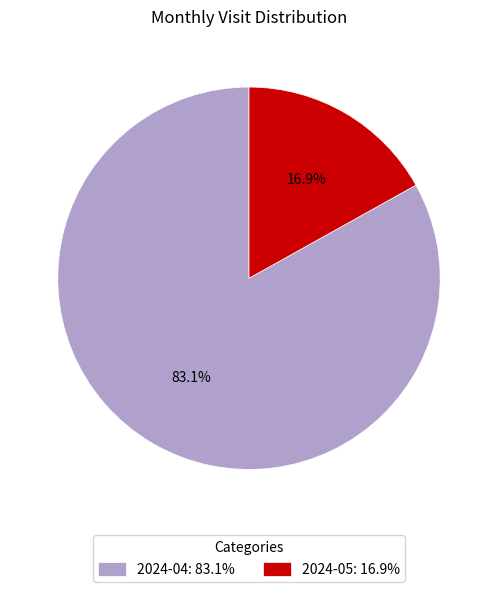

Which category has the biggest portion of the pie?

2024-04